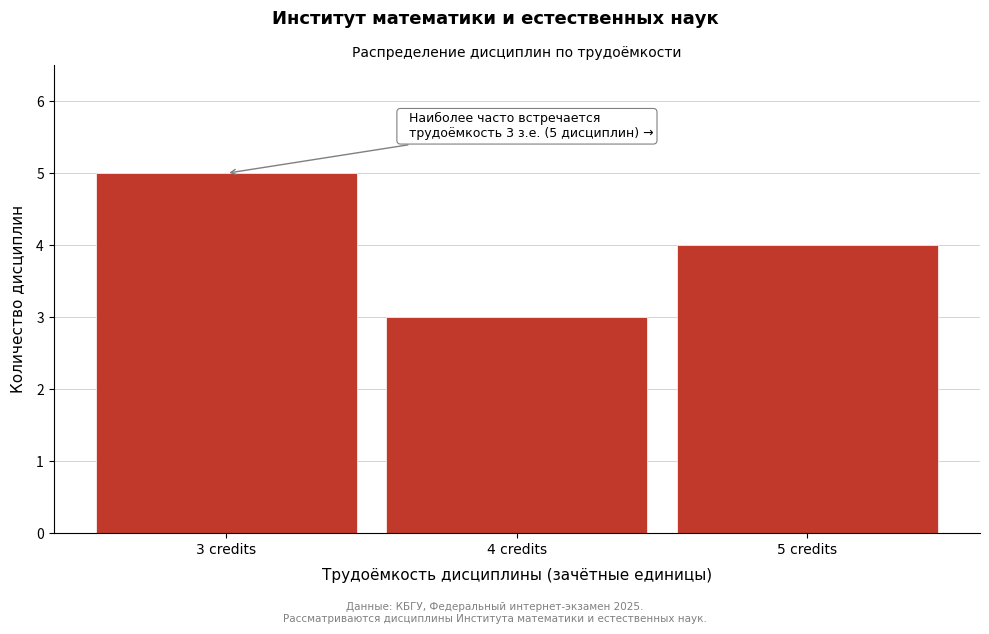

Reading right to left, transcribe all the data shown in this chart.

5 credits=4	4 credits=3	3 credits=5